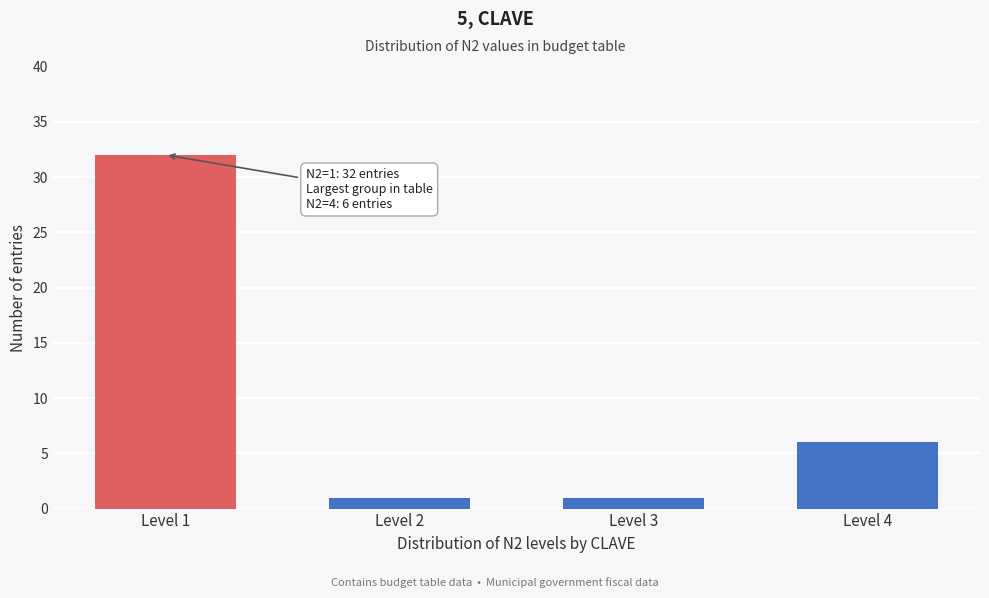

Reading right to left, what are all the values shown in this chart?

Level 4=6	Level 3=1	Level 2=1	Level 1=32